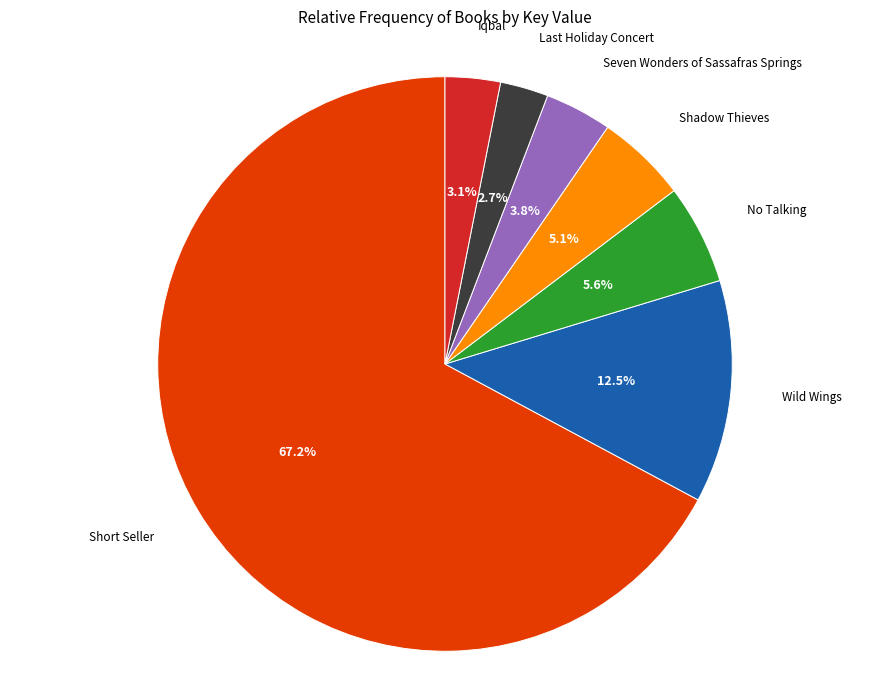

Between Short Seller and Iqbal, which is larger?

Short Seller